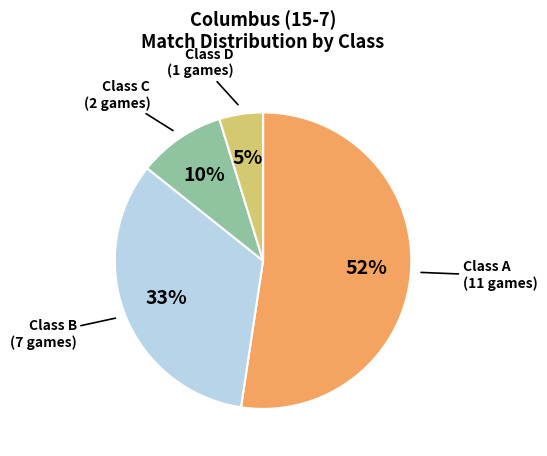

To the nearest percent, what percentage of the pie is Class D (1 games)?

5%